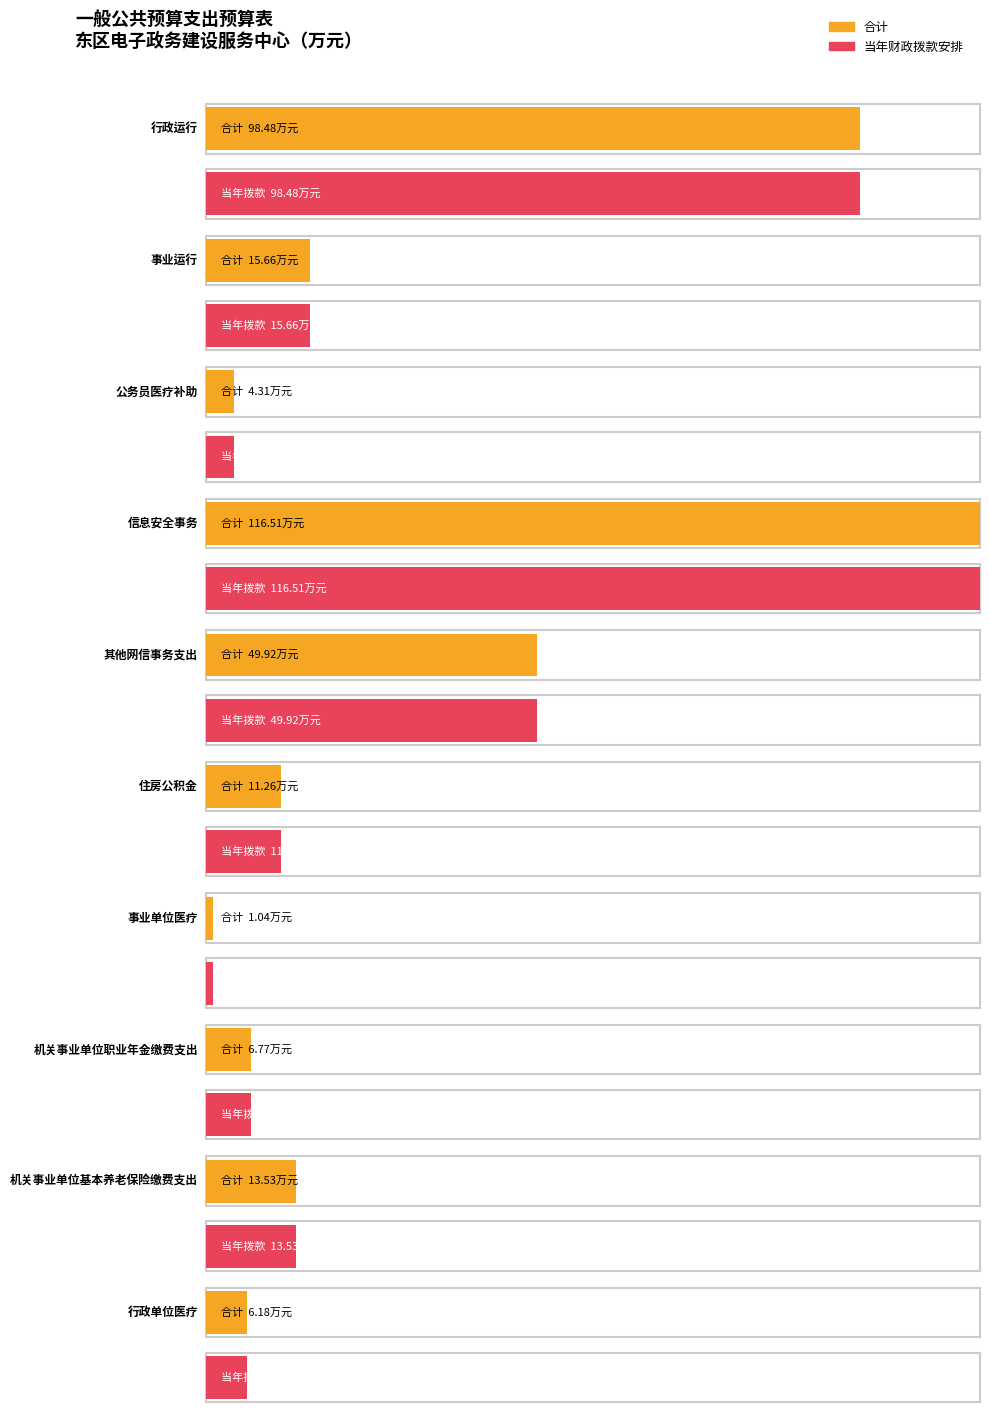

What are all the series names shown in the legend?

合计, 当年财政拨款安排